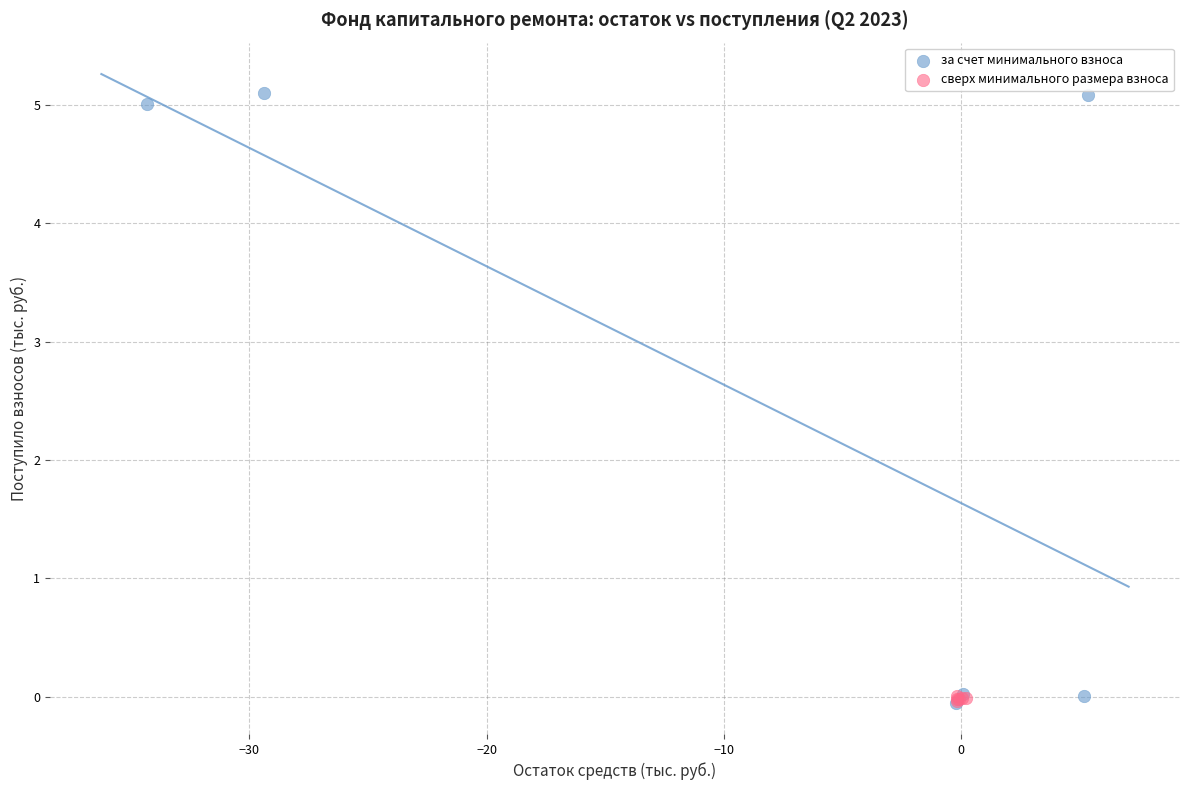

Which series has the widest spread of Y values?

за счет минимального взноса